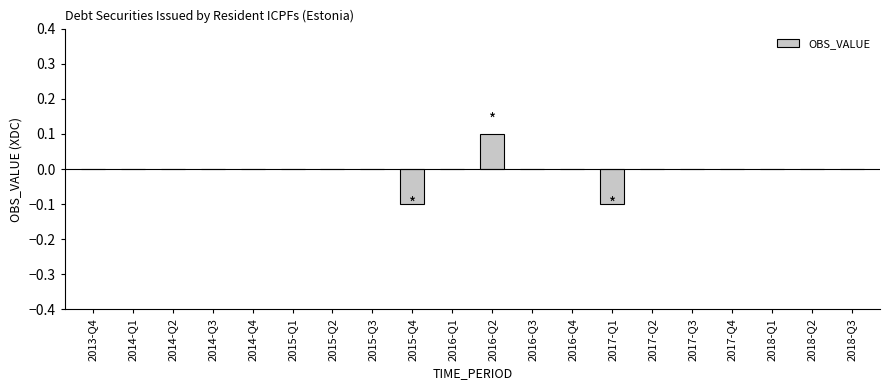

Count the number of categories in the chart.

20